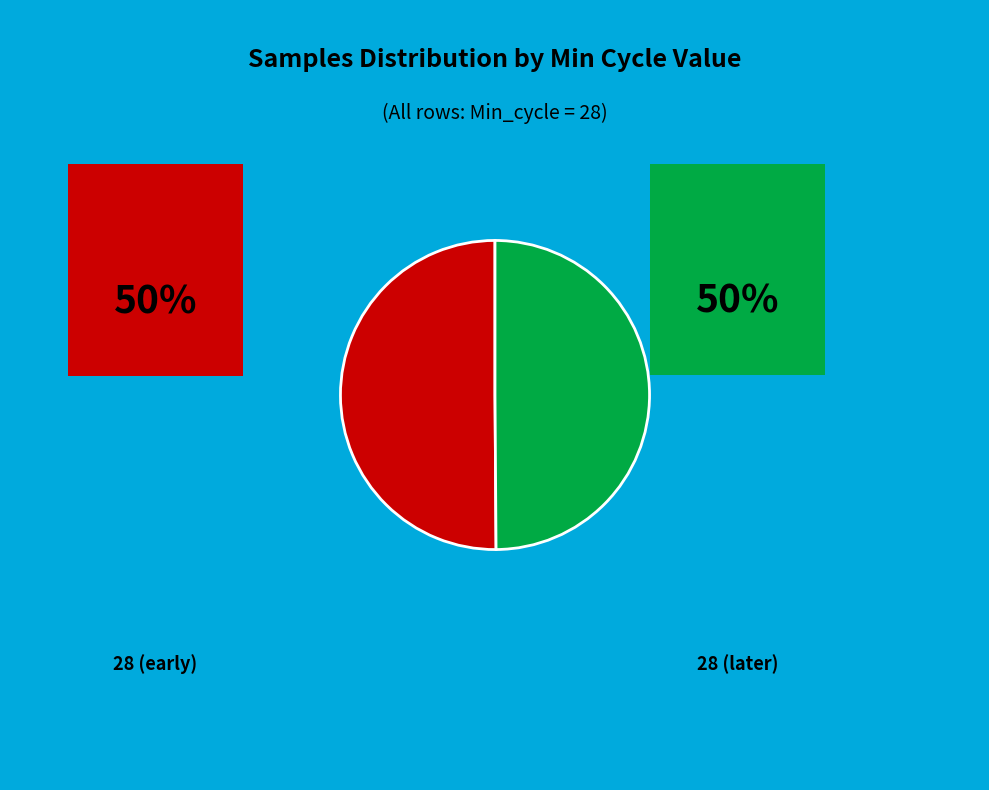

Is there a majority slice in this chart?

No